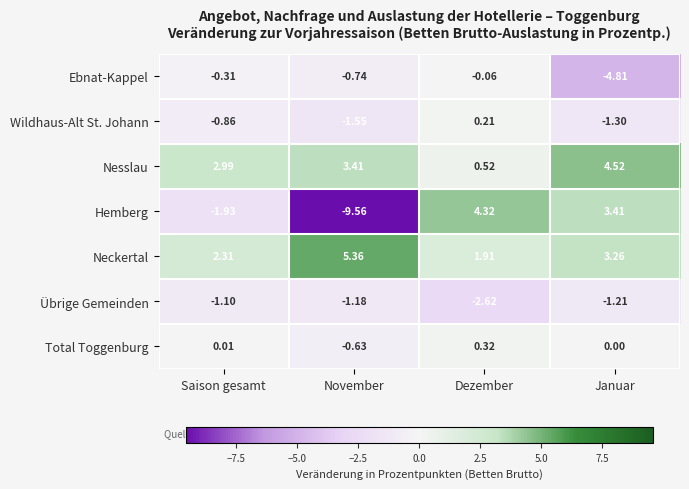

At Dezember, list the series in order from largest to smallest.

Hemberg, Neckertal, Nesslau, Total Toggenburg, Wildhaus-Alt St. Johann, Ebnat-Kappel, Übrige Gemeinden